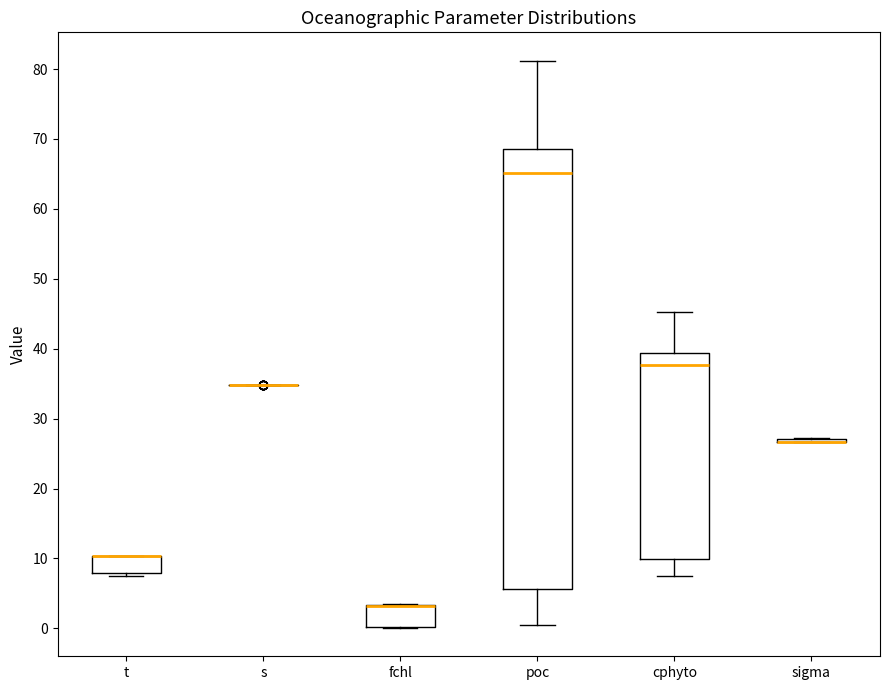

Reading left to right, read every box against the y-axis: the position of its median line, the range the box covers, and the ends of its whiskers. The values are not printed on the chart, so give them approximately, as read against the axis.

t: median 10 (drawn on the box's upper edge), box 8 to 10, whiskers 8 (just below the box's lower edge) to 10
s: box collapsed to a line at 35, whiskers 35 to 35
fchl: median 3 (drawn on the box's upper edge), box 0 to 3, whiskers 0 to 3
poc: median 65, box 6 to 69, whiskers 1 to 81
cphyto: median 38, box 10 to 39, whiskers 8 to 45
sigma: box collapsed to a line at 27, whiskers 27 to 27